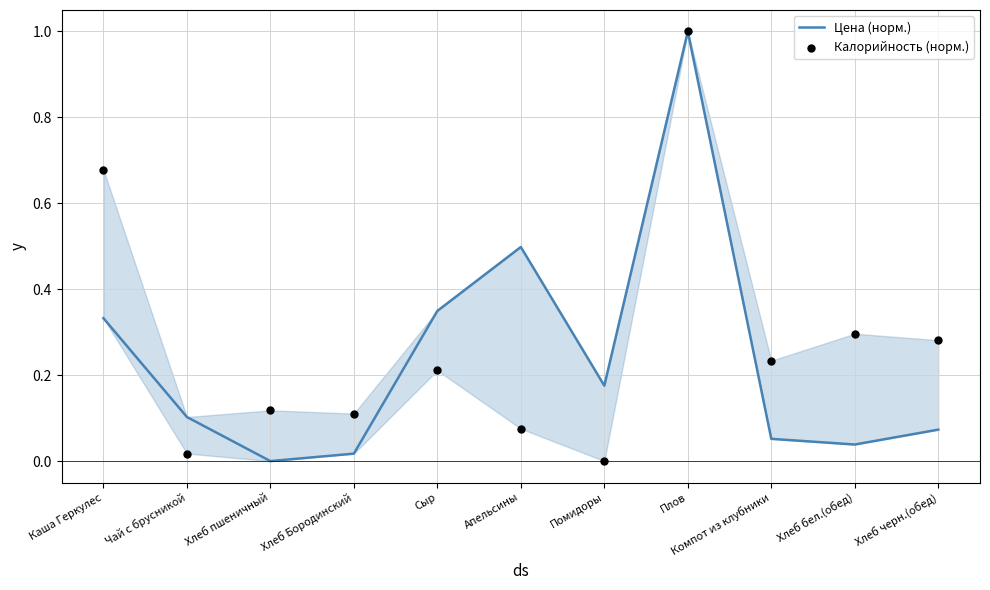

Is the value of Цена (норм.) at Хлеб Бородинский greater than the value of Калорийность (норм.) at Хлеб черн.(обед)?

No